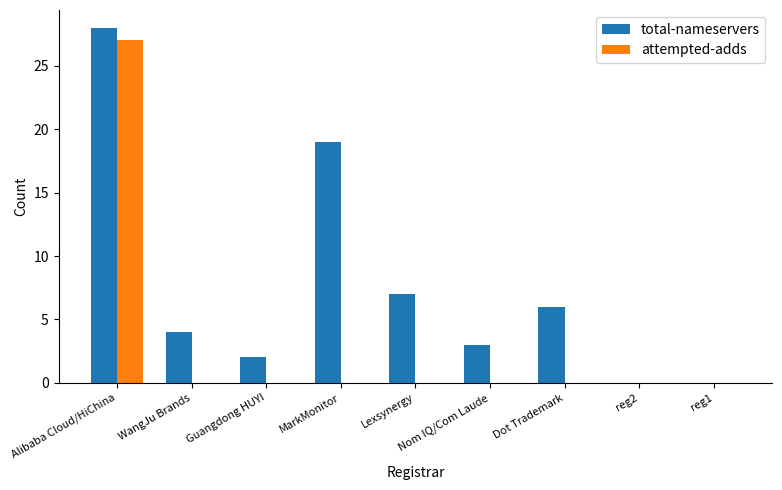

Are the bars grouped side by side (vs. stacked)?

Yes